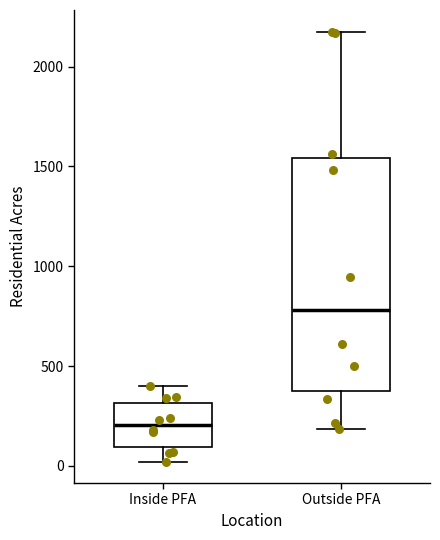

Where is the lower edge of the box for Inside PFA on the y-axis? The values are not printed on the chart, so give them approximately, as read against the axis.

100